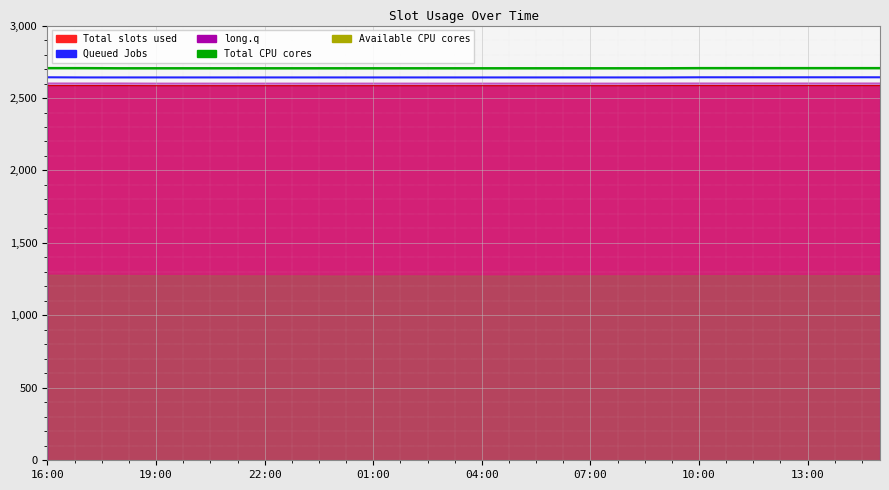

At which label is col_4 (Queued Jobs) closest to 2642?

19:00